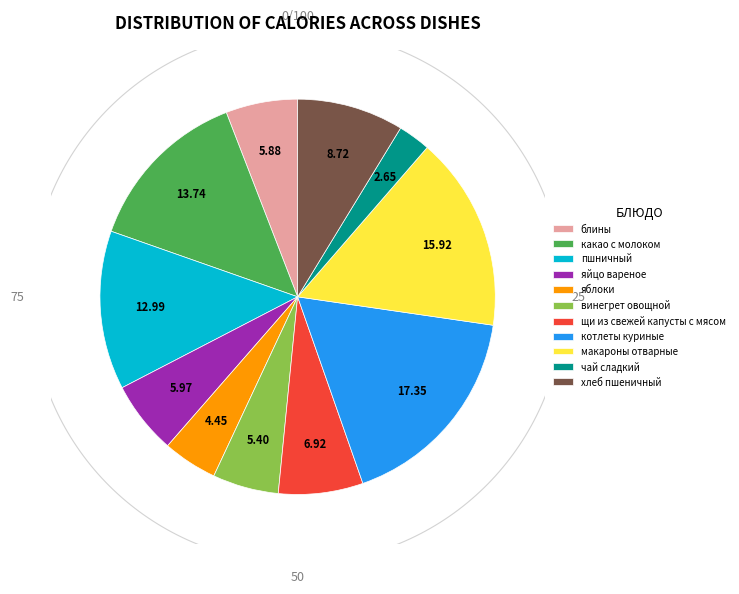

Count the number of slices in the pie.

11